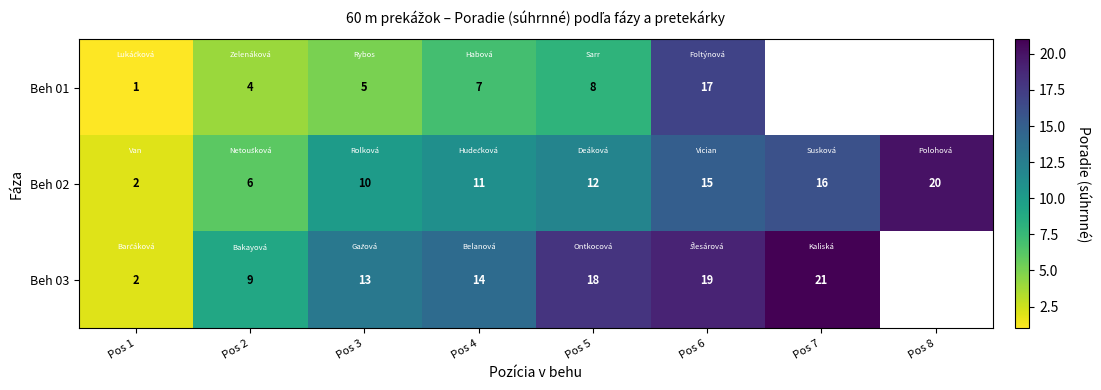

True or false: Beh 01 has a value of 23 at Pos 6.

False